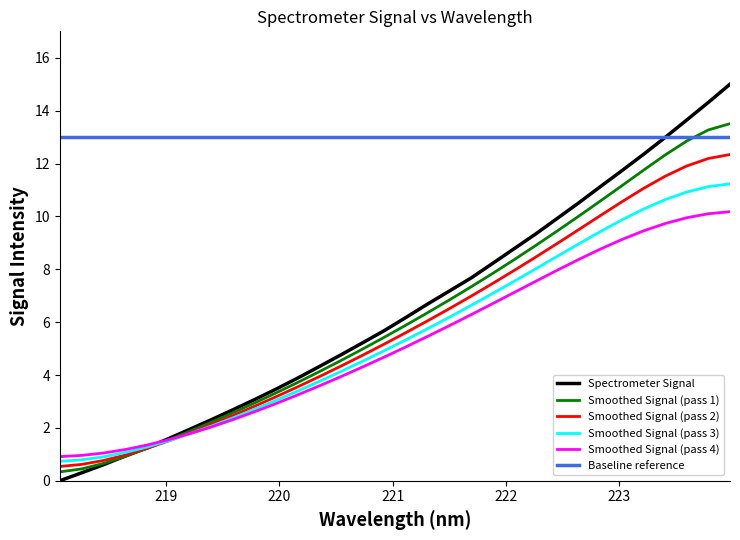

What is the label of the 27th point from the right?

223